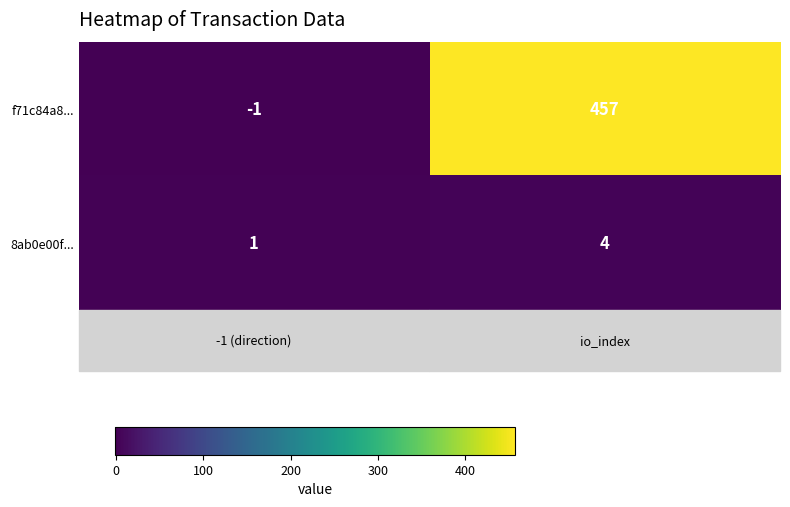

What is the difference between the highest and lowest values at io_index?

453